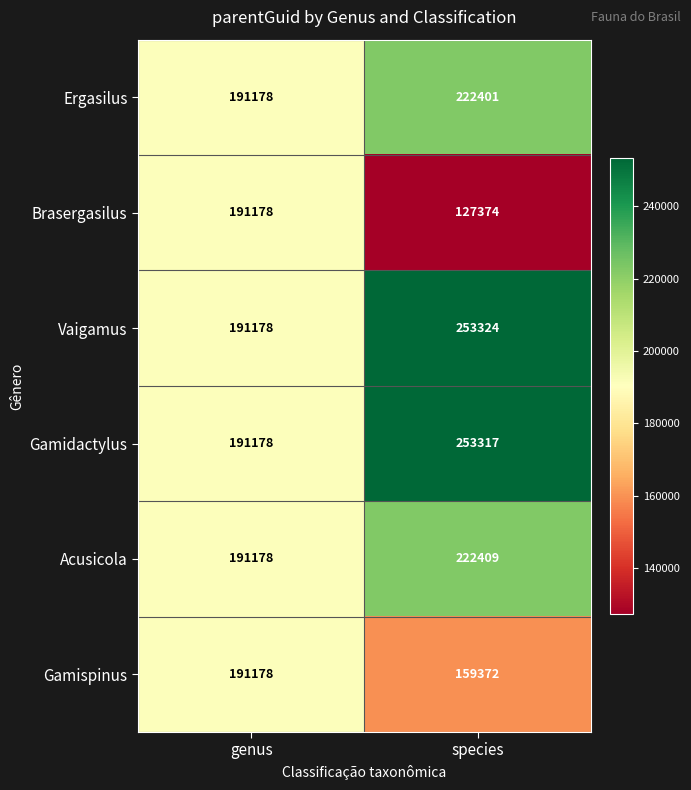

Which series has the largest range (max minus min)?

Brasergasilus